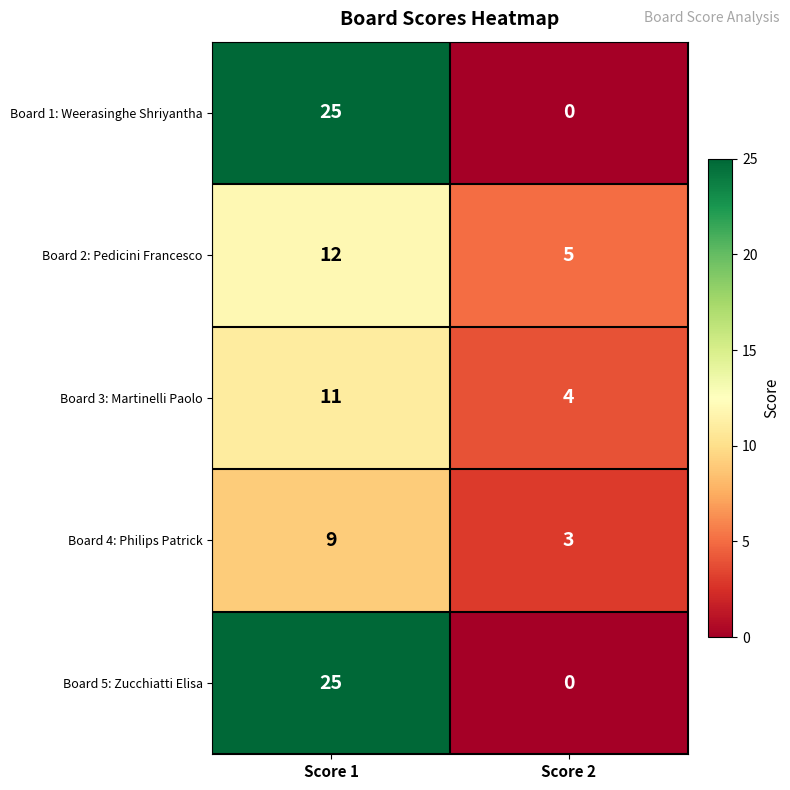

How many data points in Board 1: Weerasinghe Shriyantha are less than 25?

1